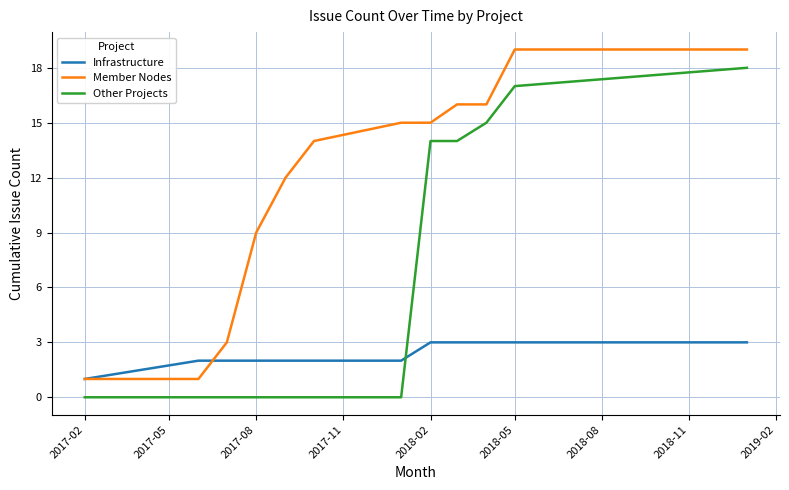

Rank the series by their average value, from highest to lowest.

Member Nodes, Other Projects, Infrastructure